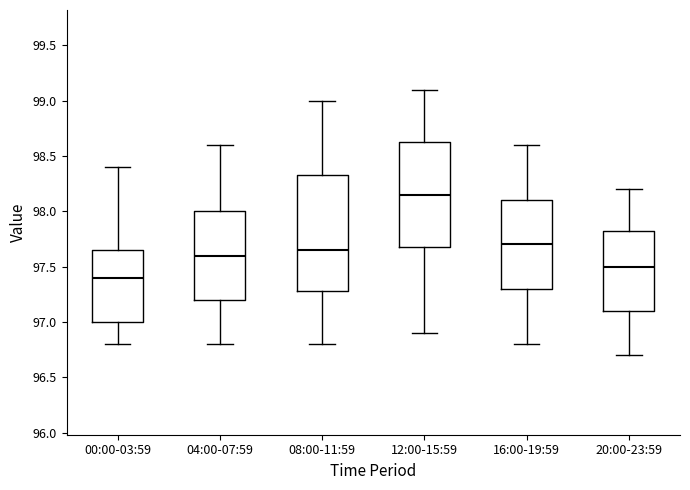

Reading left to right, read every box against the y-axis: the position of its median line, the range the box covers, and the ends of its whiskers. The values are not printed on the chart, so give them approximately, as read against the axis.

00:00-03:59: median 97.40, box 97.00 to 97.65, whiskers 96.80 to 98.40
04:00-07:59: median 97.60, box 97.20 to 98.00, whiskers 96.80 to 98.60
08:00-11:59: median 97.65, box 97.30 to 98.35, whiskers 96.80 to 99.00
12:00-15:59: median 98.15, box 97.70 to 98.65, whiskers 96.90 to 99.10
16:00-19:59: median 97.70, box 97.30 to 98.10, whiskers 96.80 to 98.60
20:00-23:59: median 97.50, box 97.10 to 97.85, whiskers 96.70 to 98.20